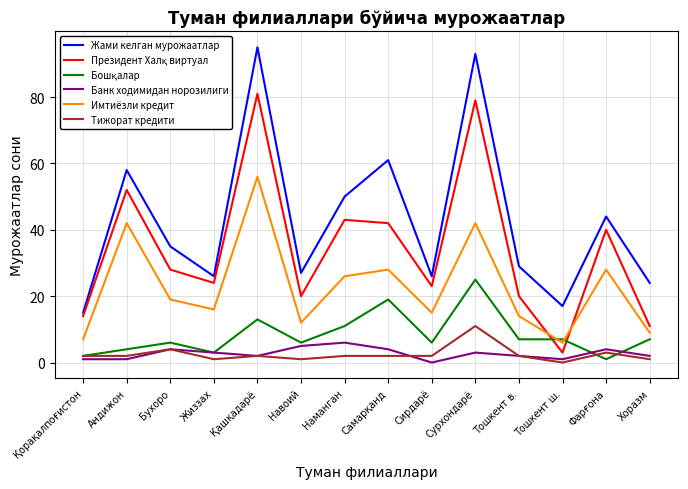

Which series has the largest range (max minus min)?

Жами келган мурожаатлар